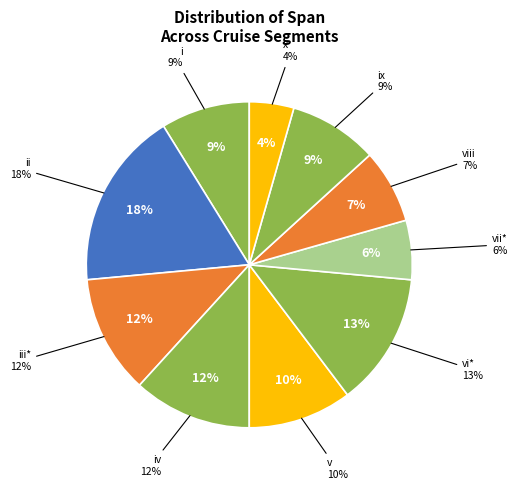

To the nearest percent, what percentage of the pie is v?

10%